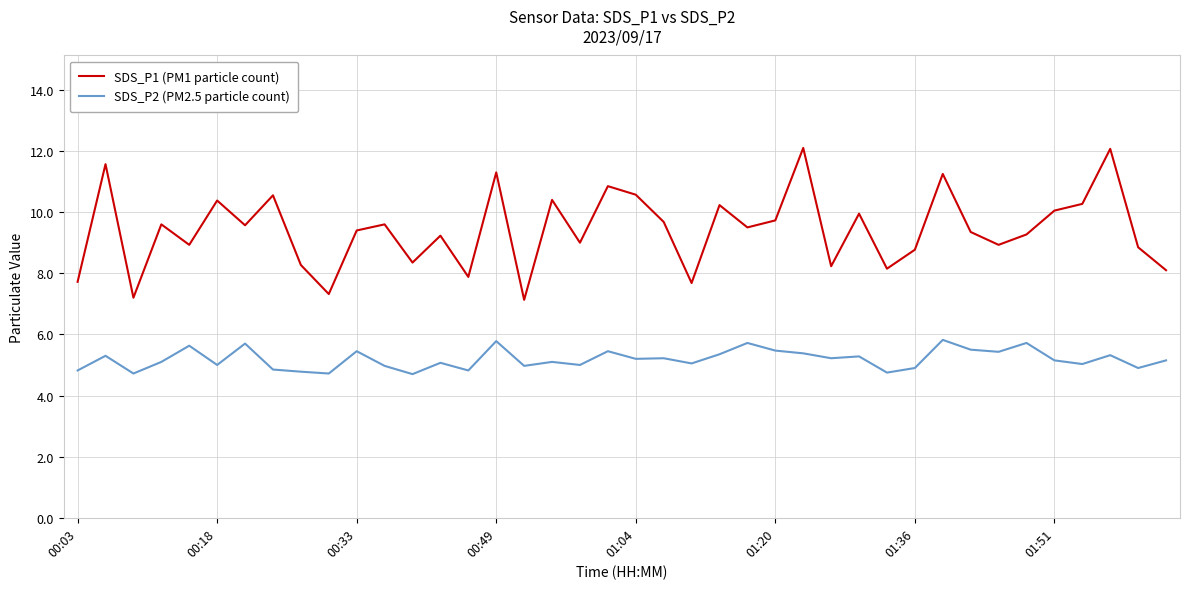

Which series has the largest range (max minus min)?

SDS_P1 (PM1 particle count)